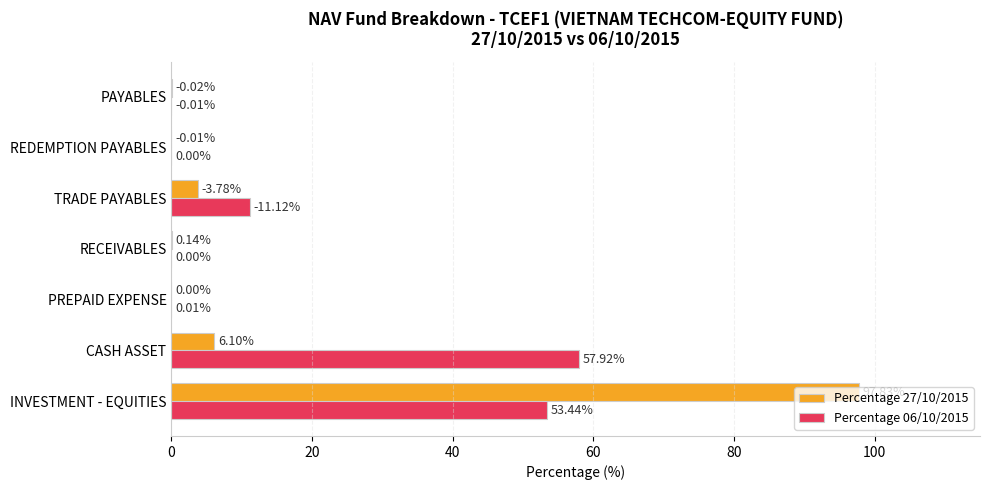

At which label is Percentage 27/10/2015 closest to 48?

CASH ASSET